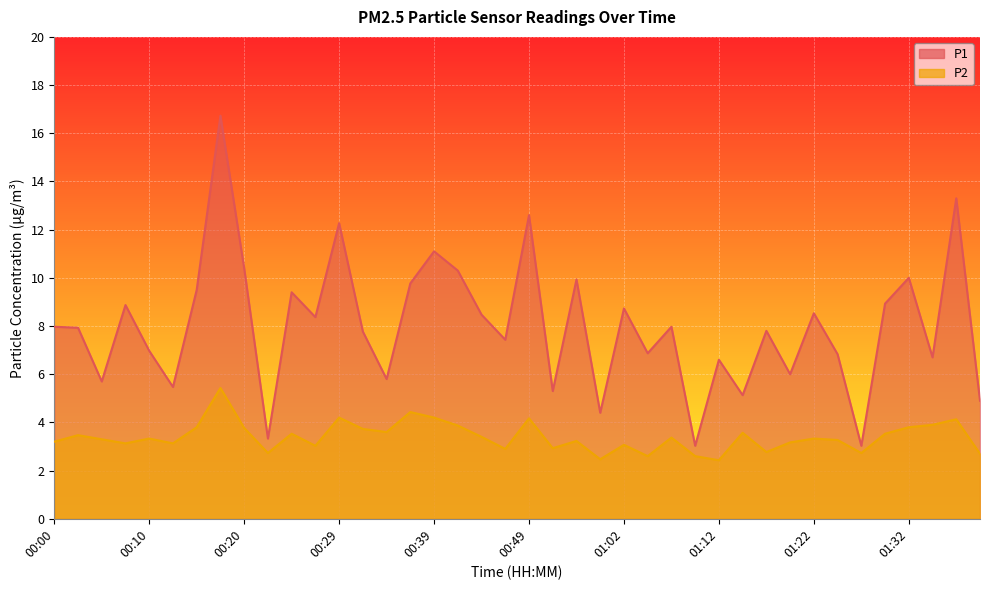

Which series changed the most between 00:20 and 00:32?

P1